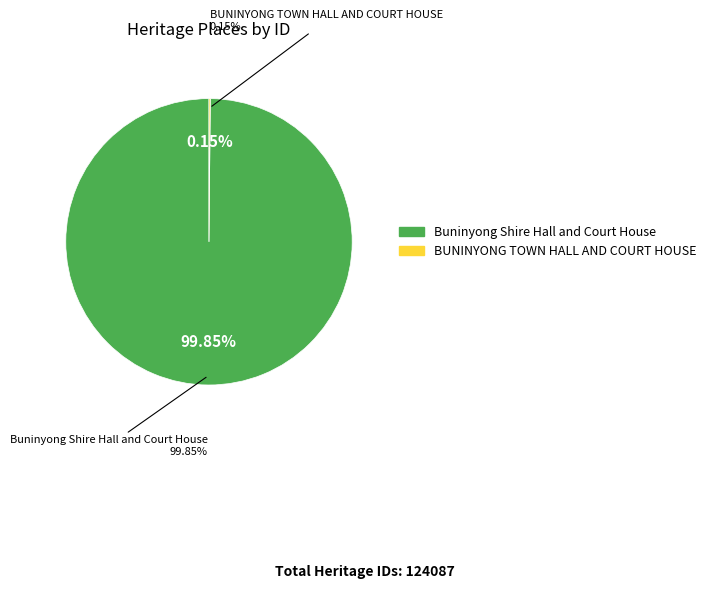

What portion of the pie excludes Buninyong Shire Hall and Court House?

0.1%